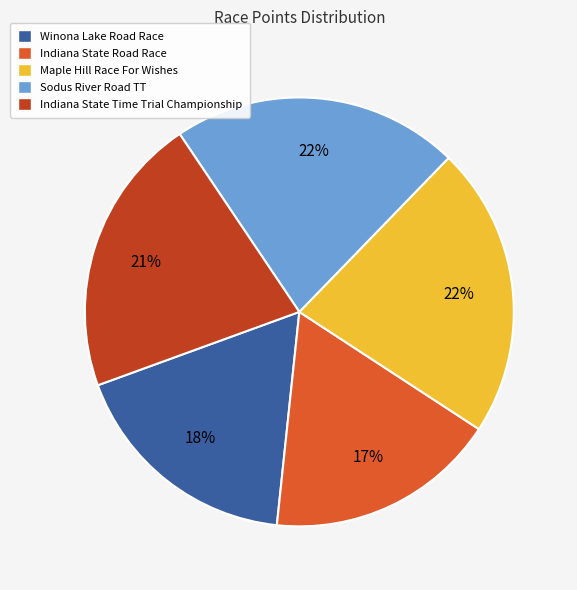

Is there any slice that represents more than half of the pie?

No